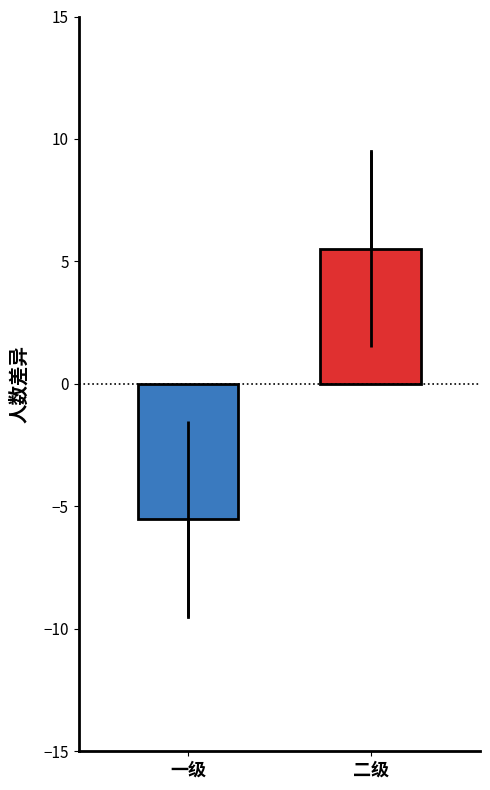

List the labels in order of value, largest first.

二级, 一级